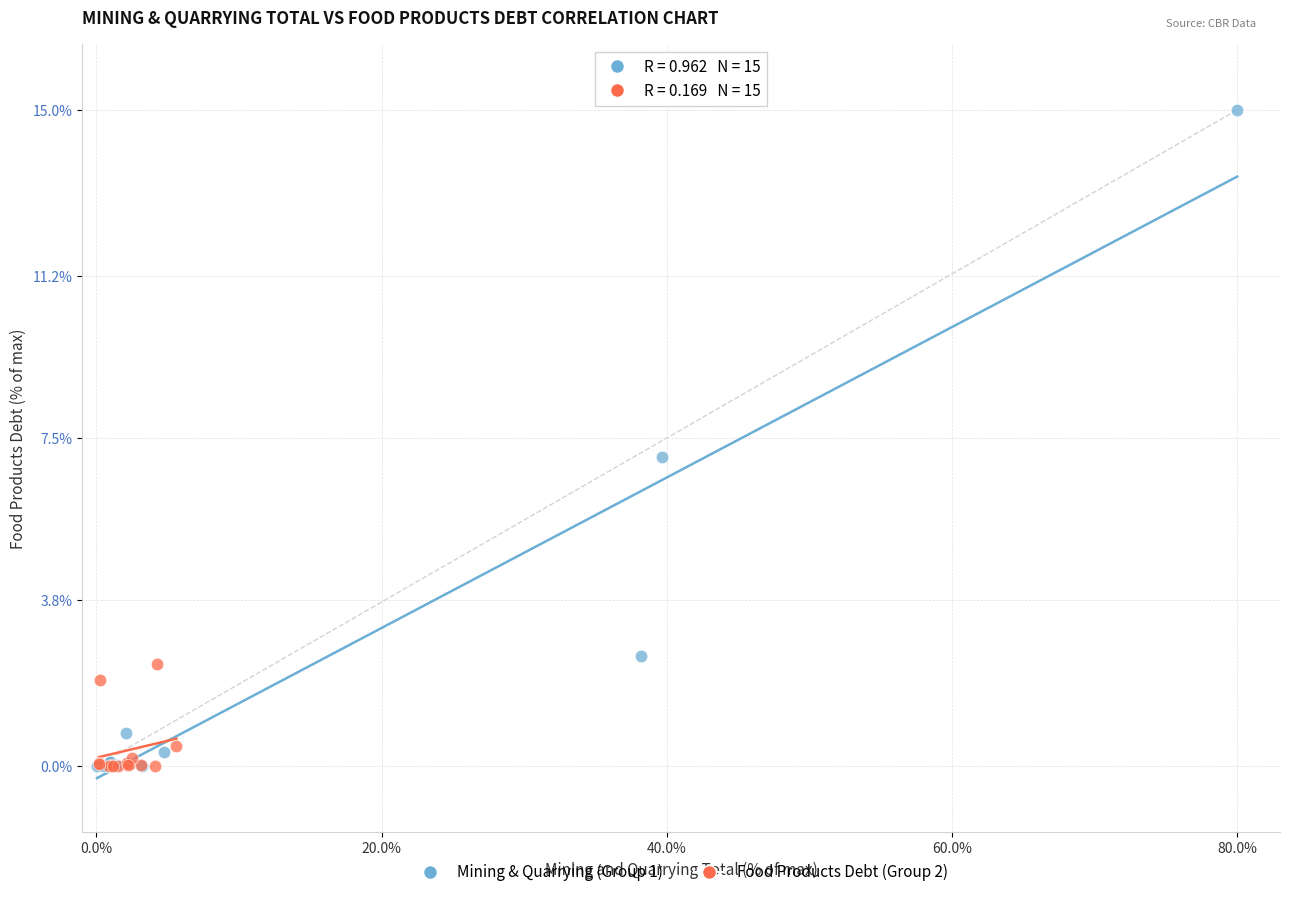

Which series contains the highest Y value?

Mining & Quarrying (Group 1)